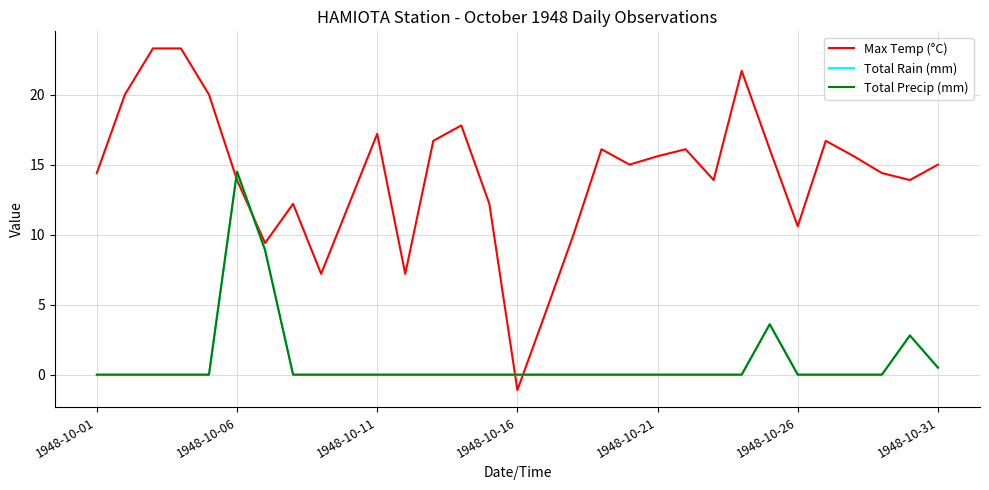

Does the chart have visible grid lines?

Yes